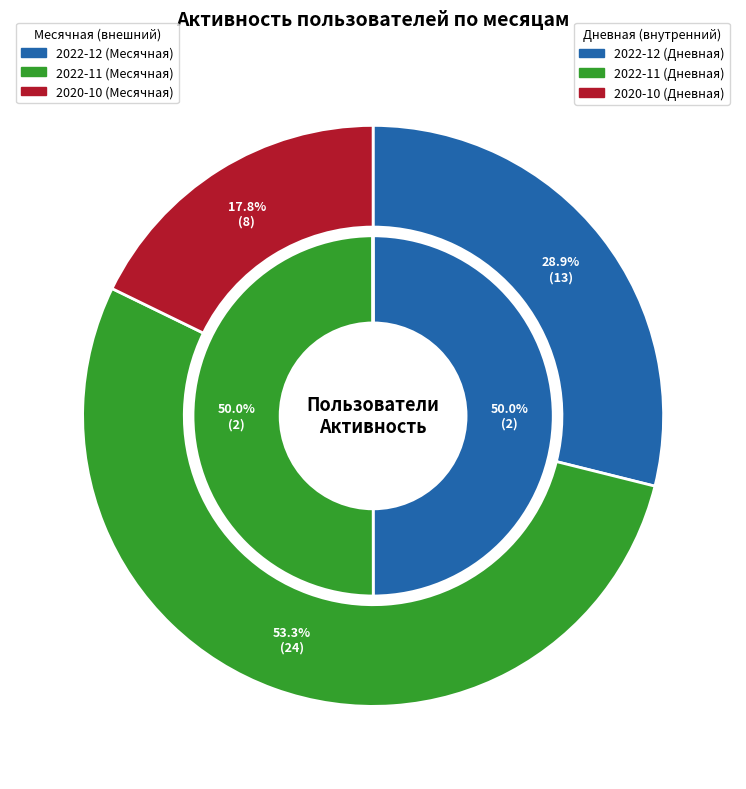

Count the number of slices in the pie.

8